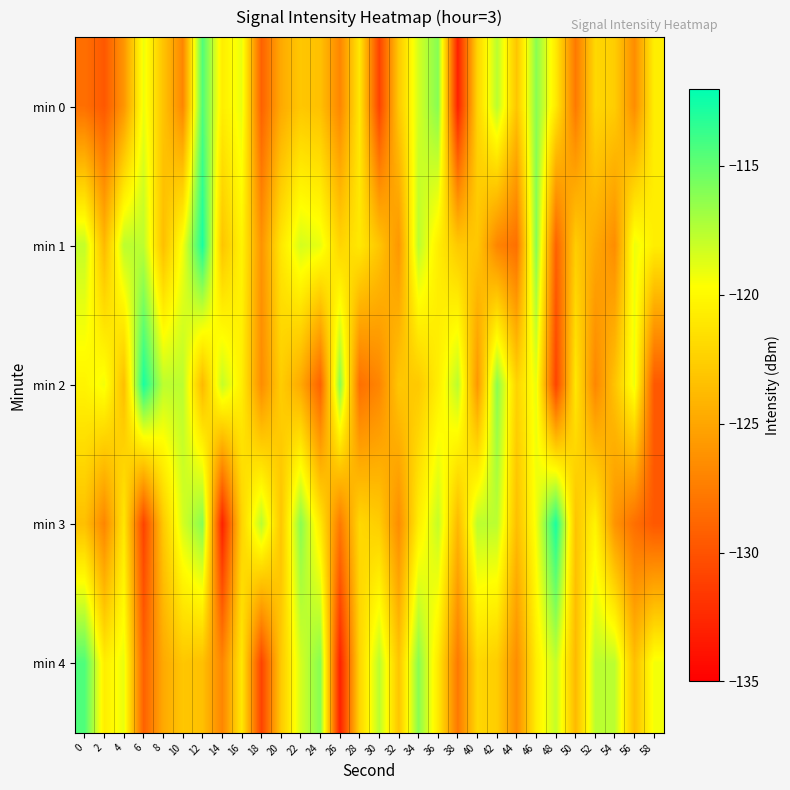

What is the total value across all series at 2?

-620.5